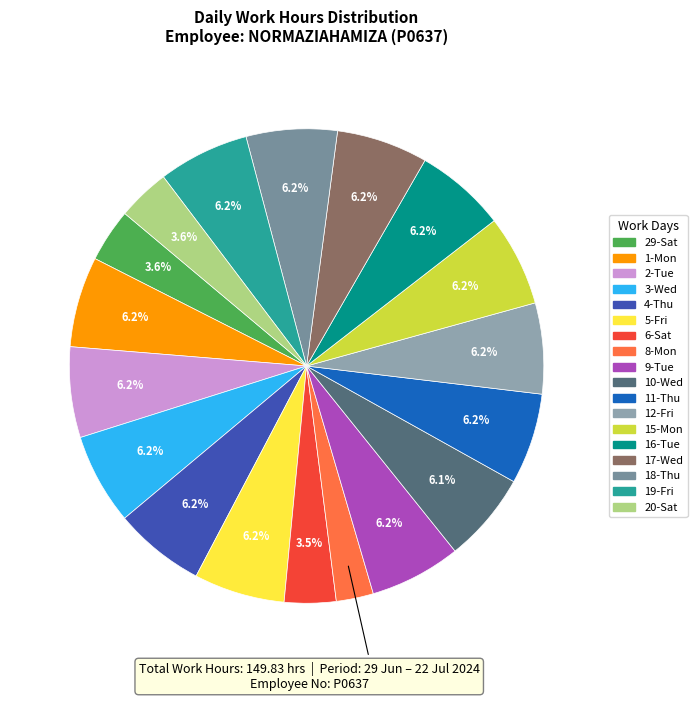

To the nearest percent, what is the difference between the largest and smallest slice percentages?

4%